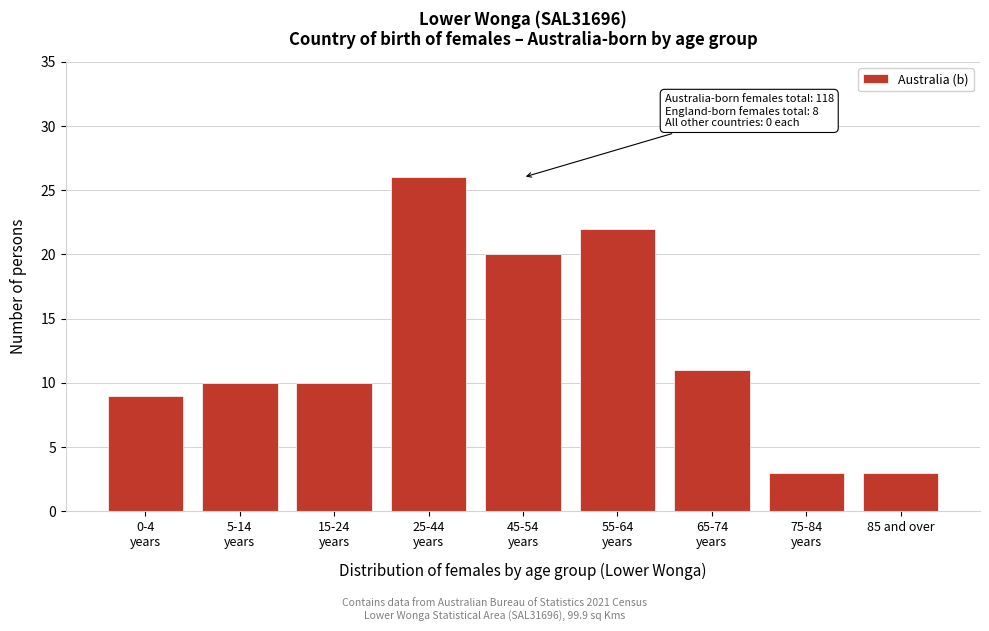

Reading left to right, transcribe all the data shown in this chart.

9	10	10	26	20	22	11	3	3